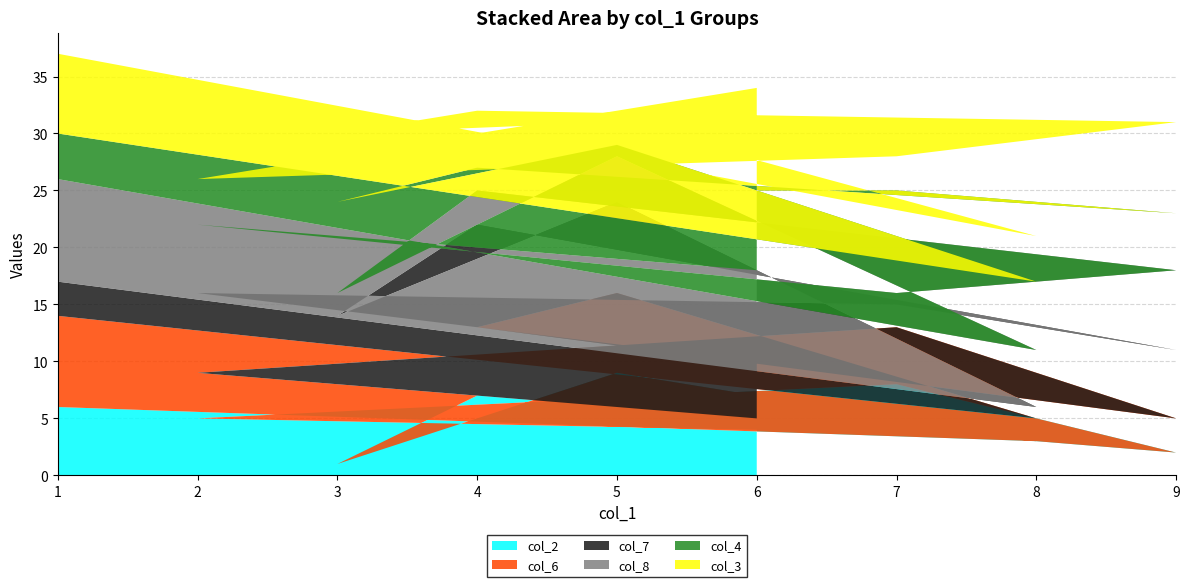

Reading left to right, list all the values displayed in this chart.

col_2: 4	5	8	2	7	1	9	3	6
col_6: 1	4	5	3	6	9	7	2	8
col_7: 5	7	2	6	9	4	8	1	3
col_8: 8	6	1	7	3	2	4	5	9
col_4: 7	3	9	5	2	8	1	6	4
col_3: 9	1	3	8	5	6	2	4	7